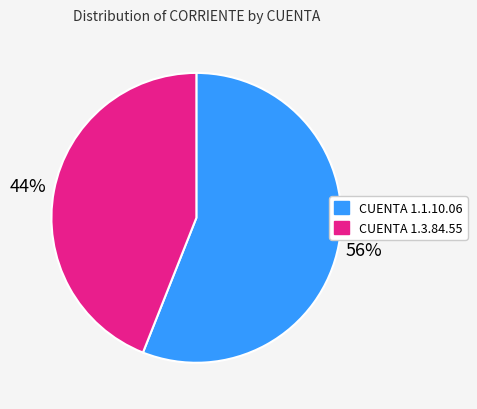

Is it true that CUENTA 1.3.84.55 is 52% of the pie?

False